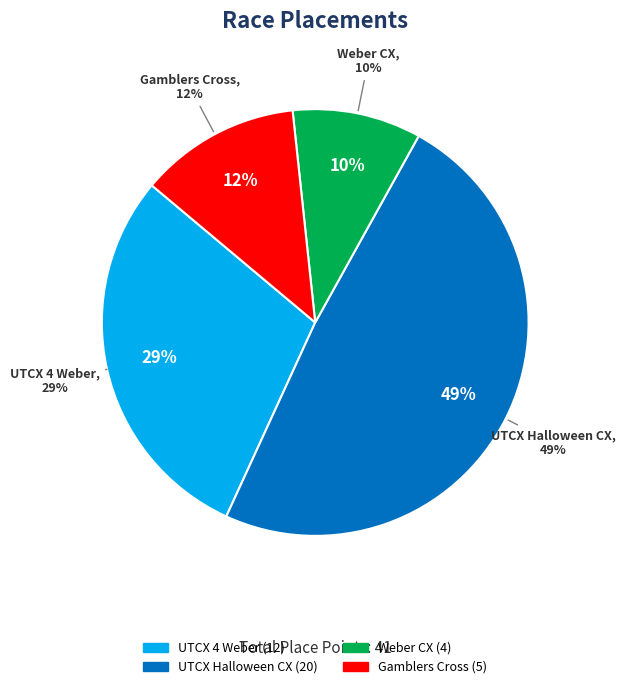

How many slices are in this pie chart?

4